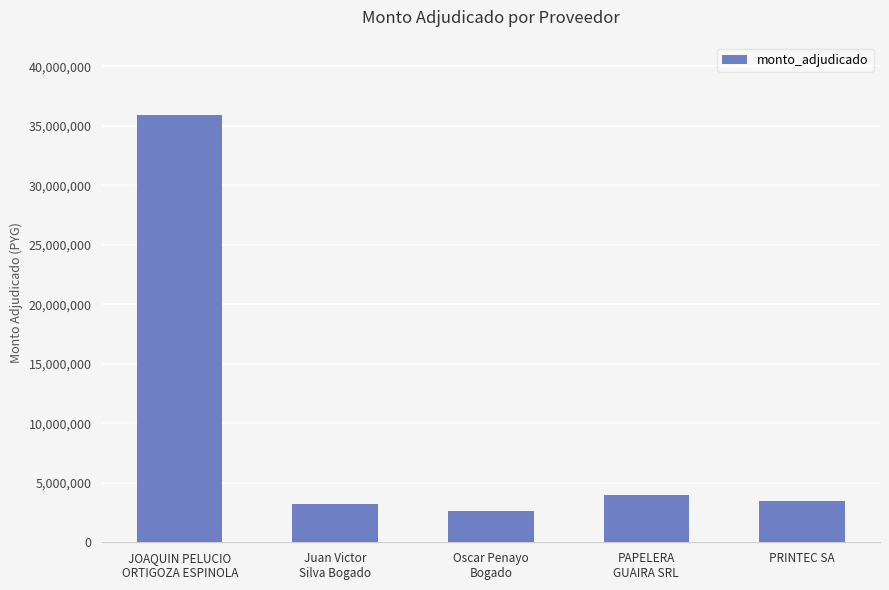

What is the difference between the maximum and minimum values?

33271000